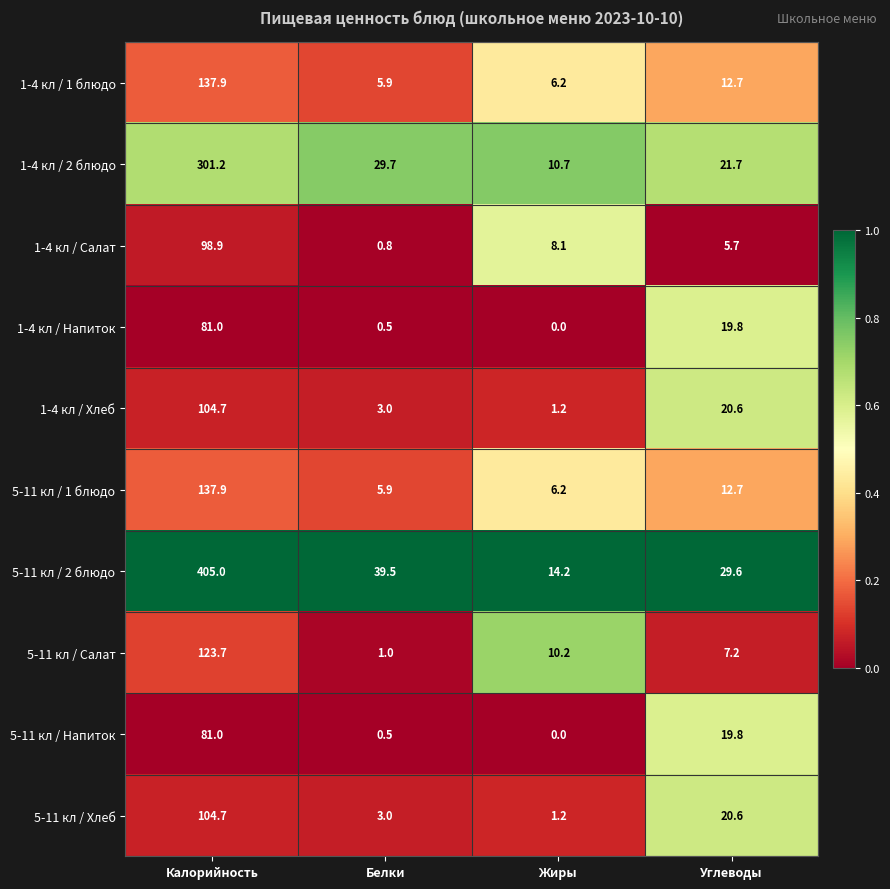

Where is 5-11 кл / Салат nearest to the value 62?

Жиры